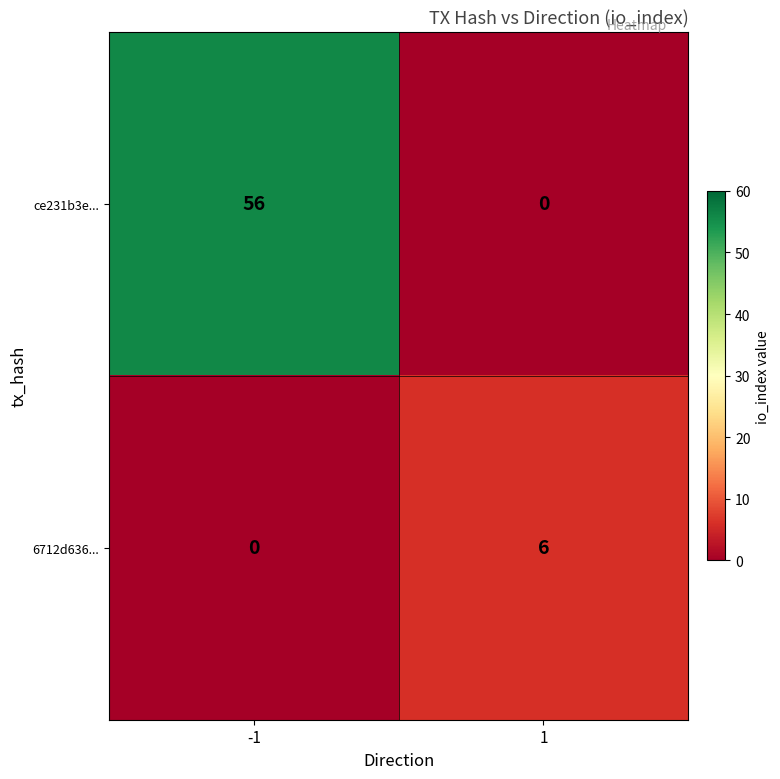

Which series changed the most between -1 and 1?

ce231b3e...